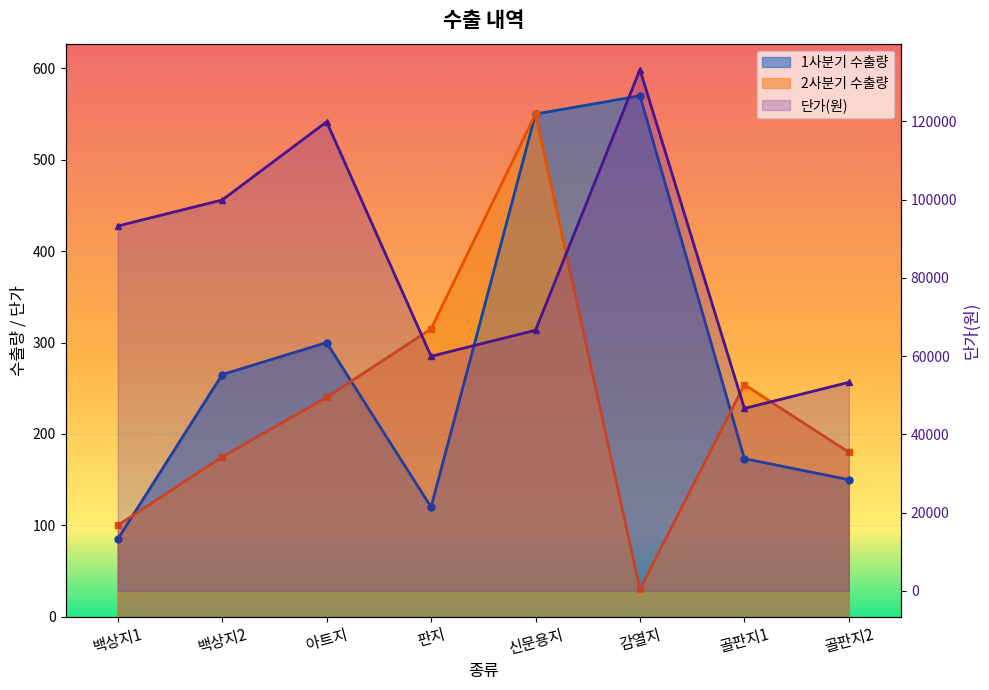

What is the maximum value shown in the chart?

133200